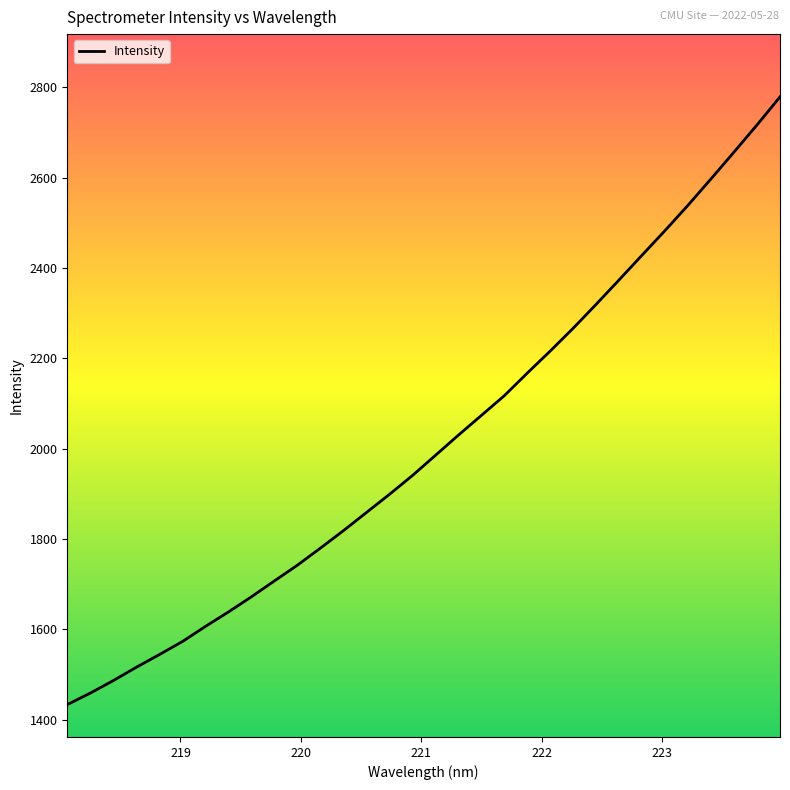

What is the maximum value shown in the chart?

2778.6